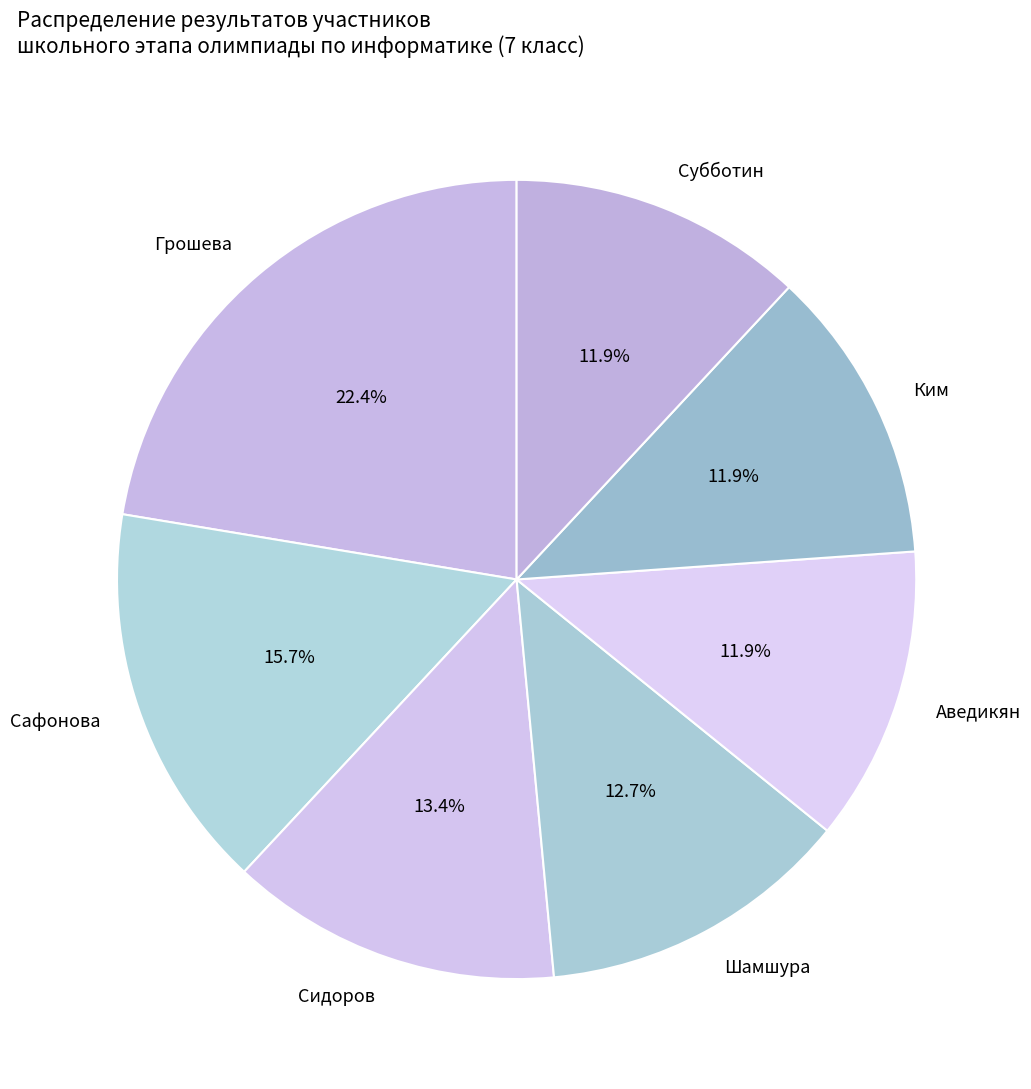

Is it true that Сидоров is 8% of the pie?

False